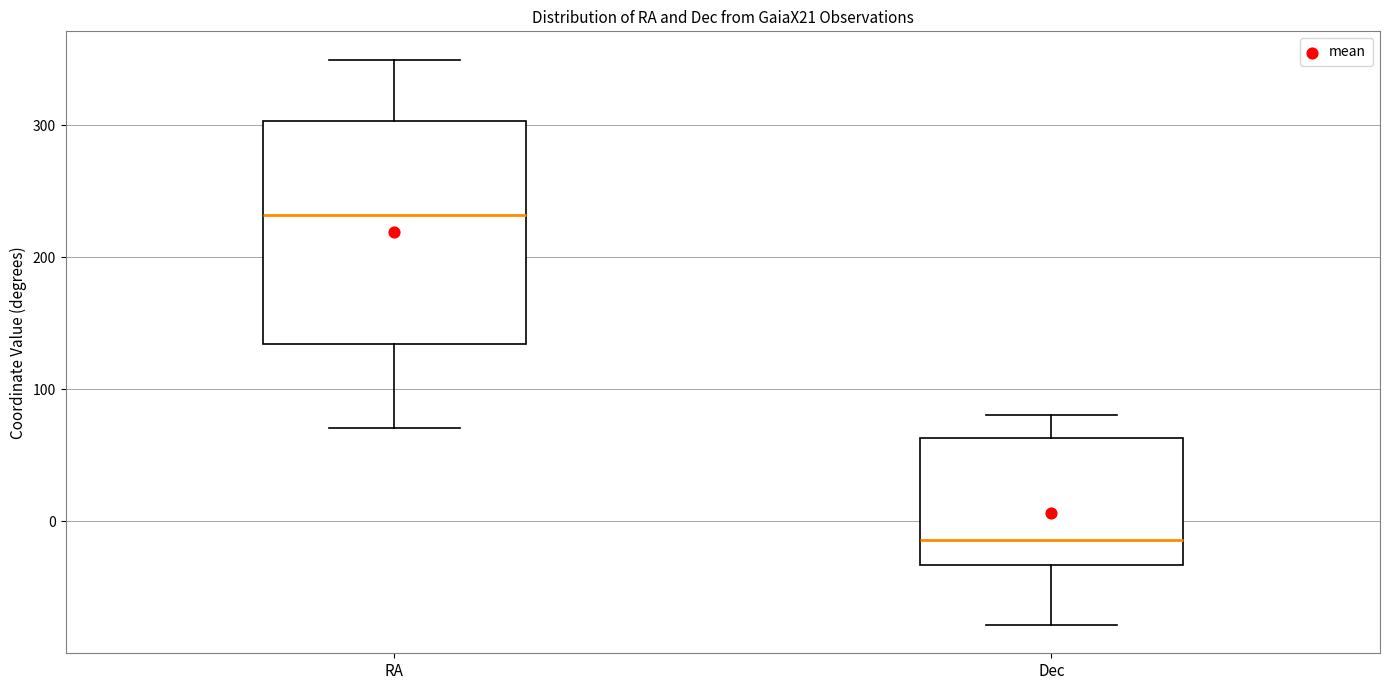

Reading left to right, read every box against the y-axis: the position of its median line, the range the box covers, and the ends of its whiskers. The values are not printed on the chart, so give them approximately, as read against the axis.

RA: median 230, box 130 to 300, whiskers 70 to 350
Dec: median -10, box -30 to 60, whiskers -80 to 80